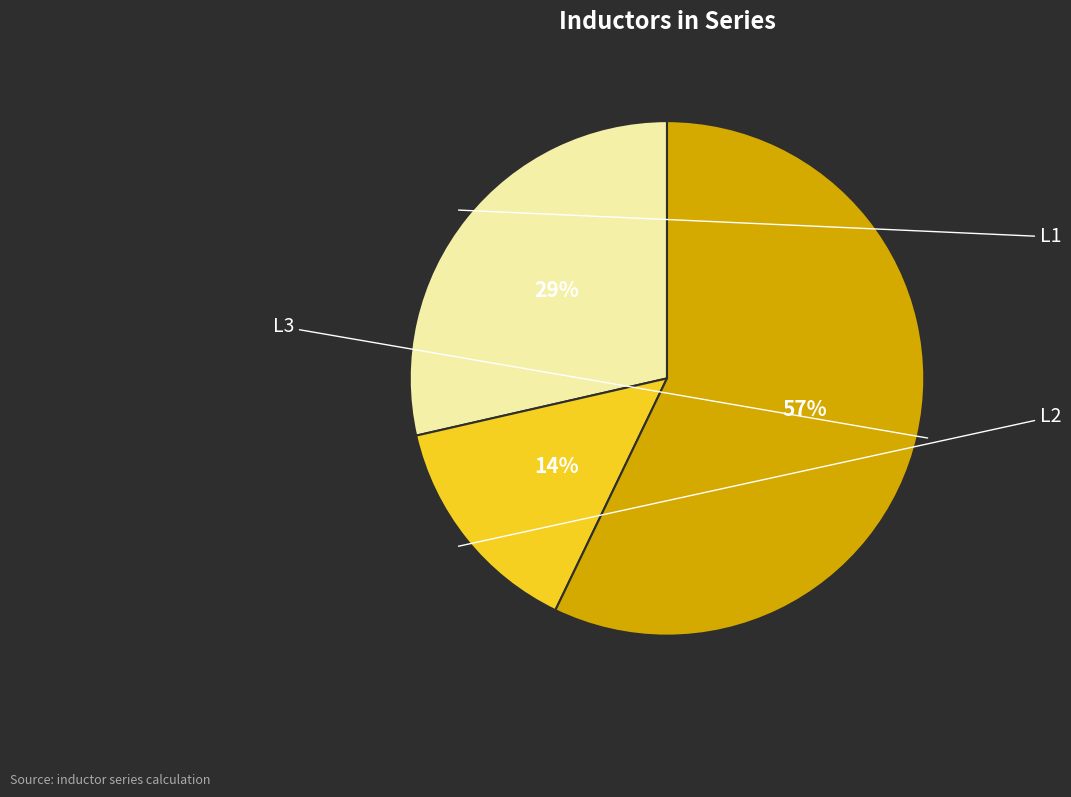

To the nearest percent, what is the difference between the largest and smallest slice percentages?

43%